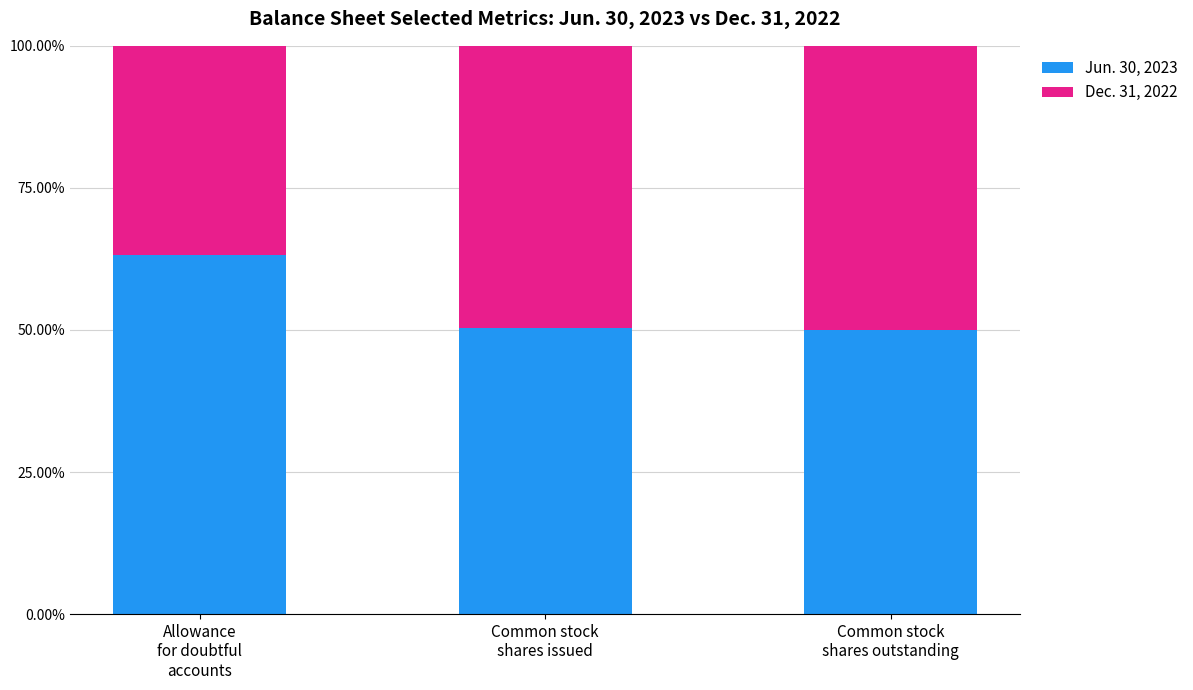

Is it true that Jun. 30, 2023 equals 98.9 at Allowance
for doubtful
accounts?

False